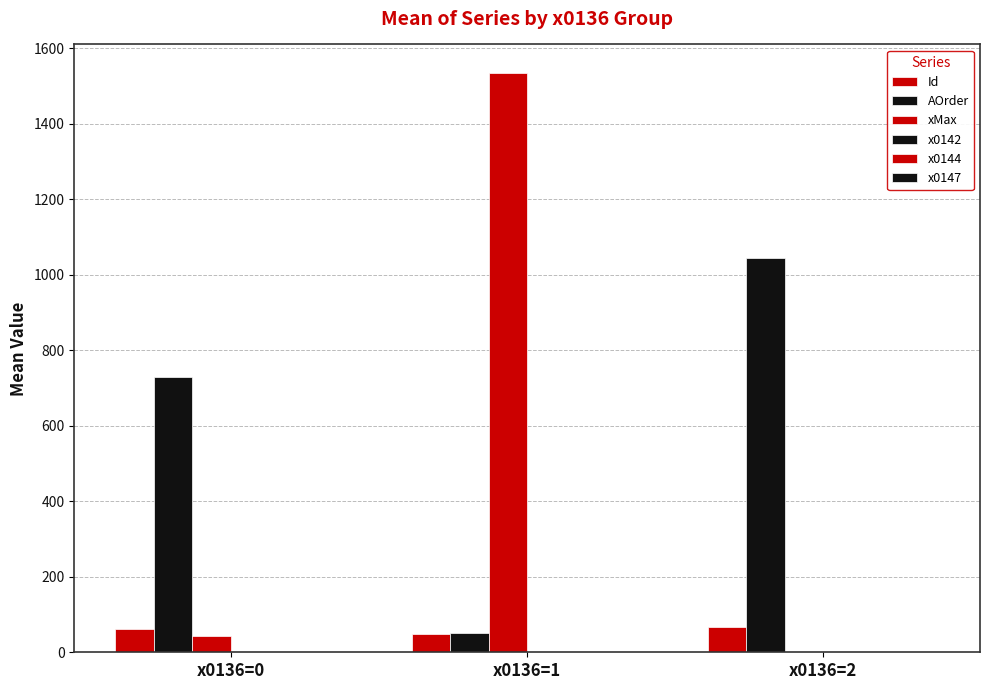

Does the chart contain stacked bars?

No